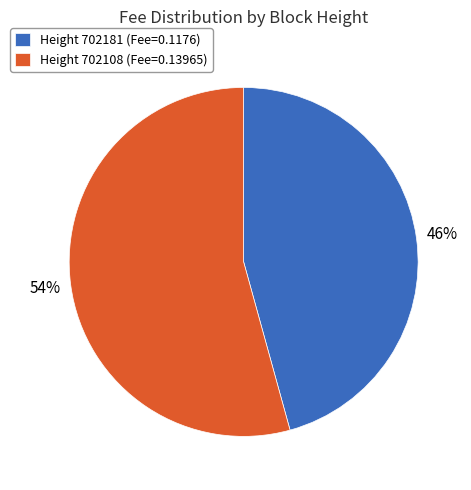

To the nearest percent, what portion does Height 702181 (Fee=0.1176) represent?

46%